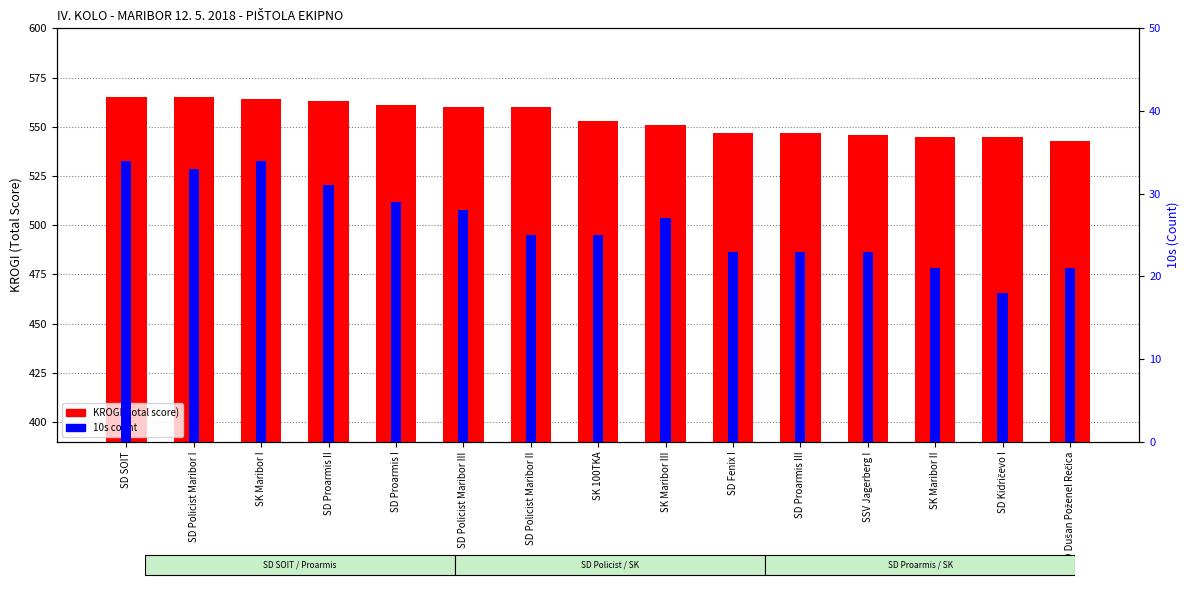

Reading left to right, what are all the values shown in this chart?

KROGI (total score): 565	565	564	563	561	560	560	553	551	547	547	546	545	545	543
10s count: 34	33	34	31	29	28	25	25	27	23	23	23	21	18	21